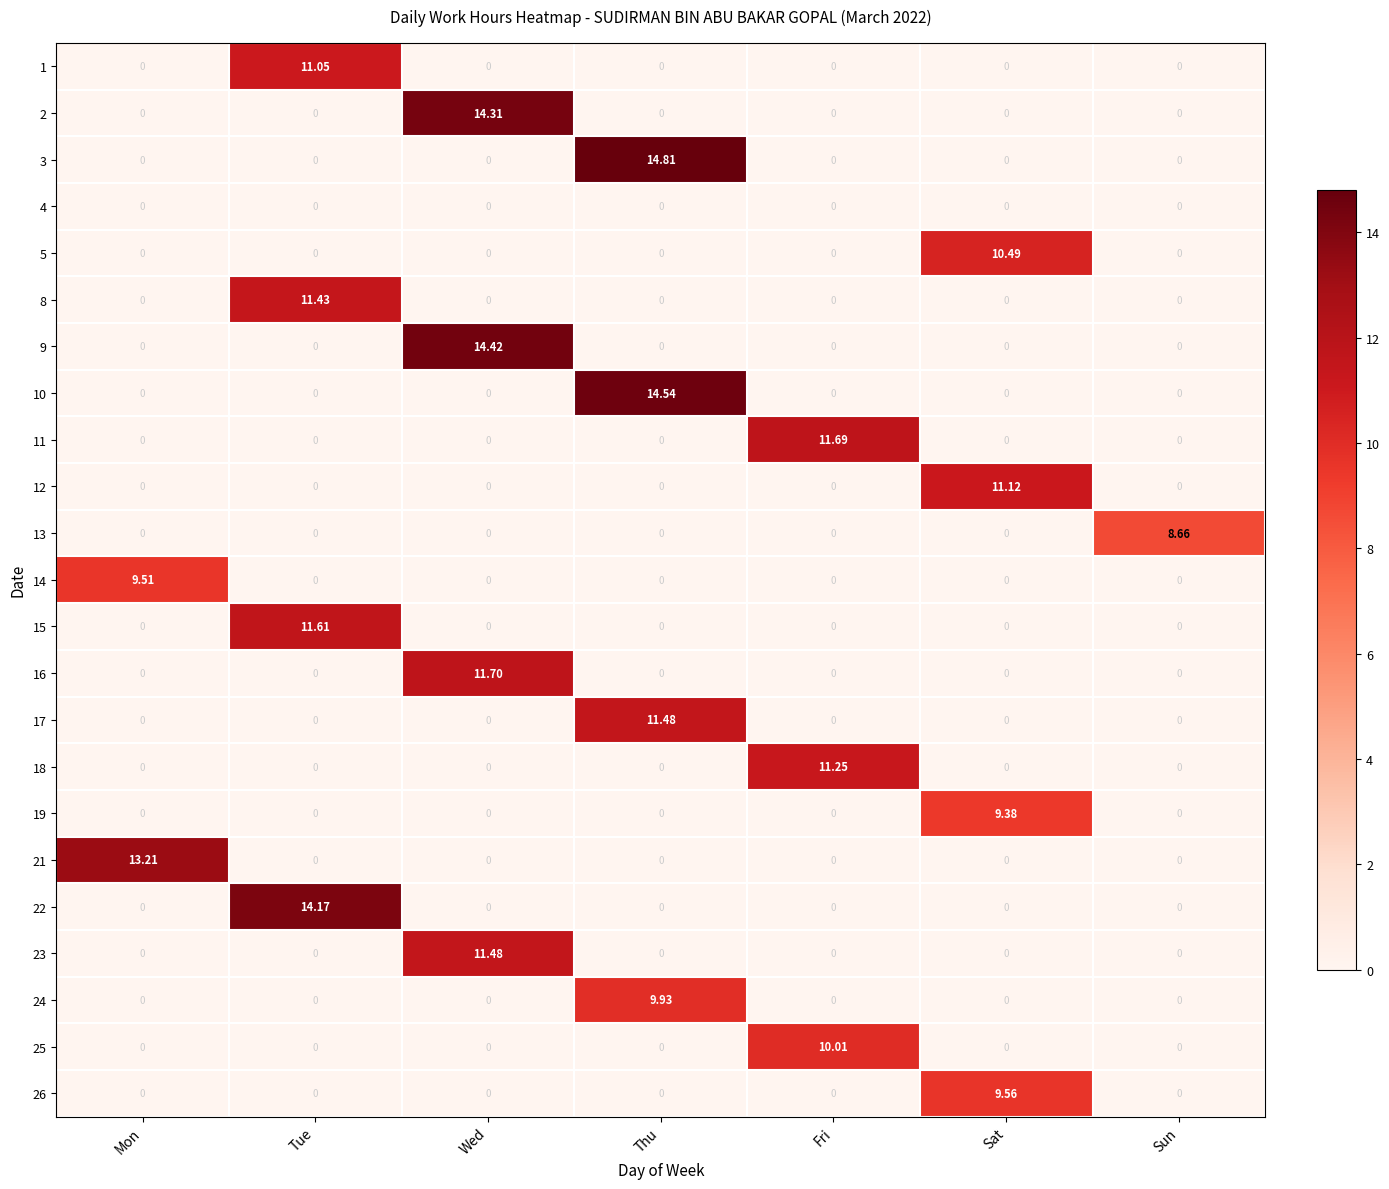

Is the value of 16 at Wed greater than the value of 19 at Wed?

Yes